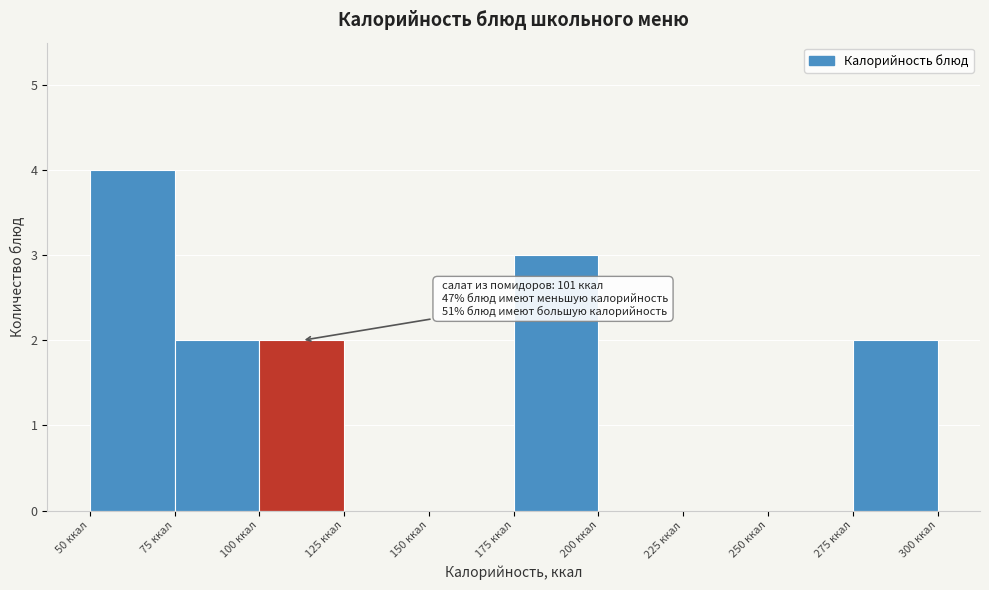

Over which range of the x-axis is the bar tallest?

50 to 75